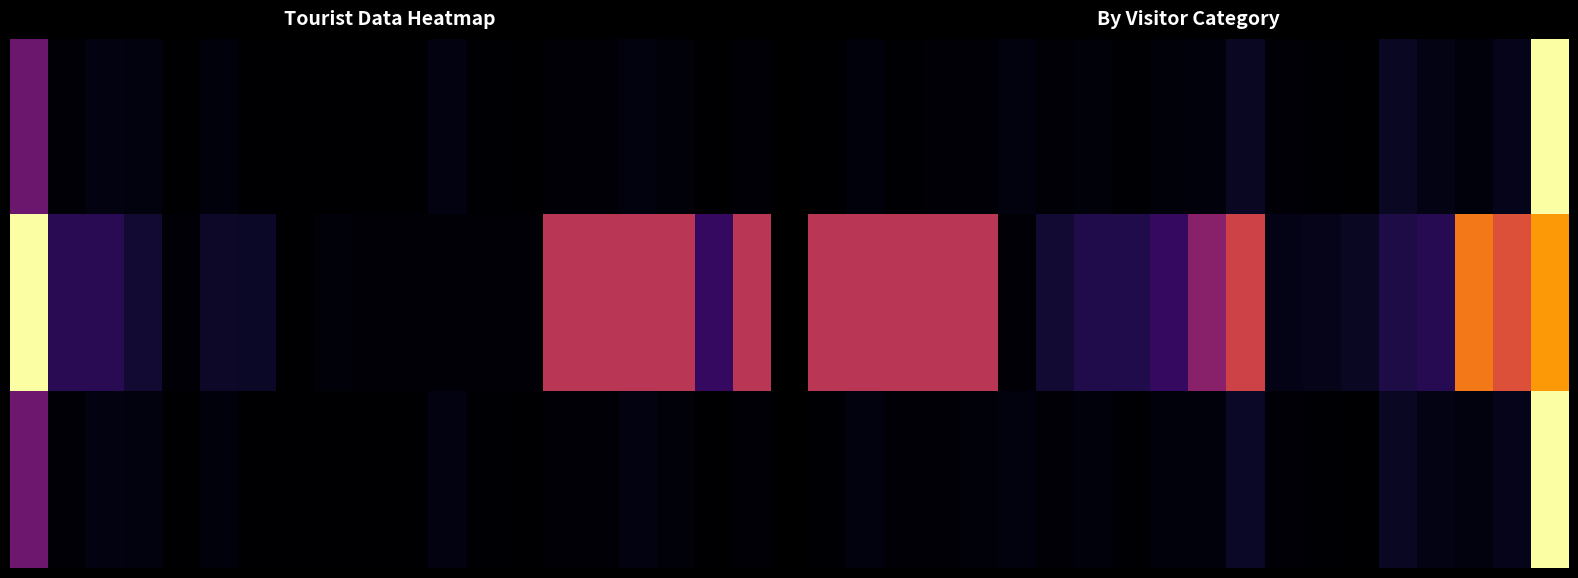

What is the total value across all series at 13?

0.1